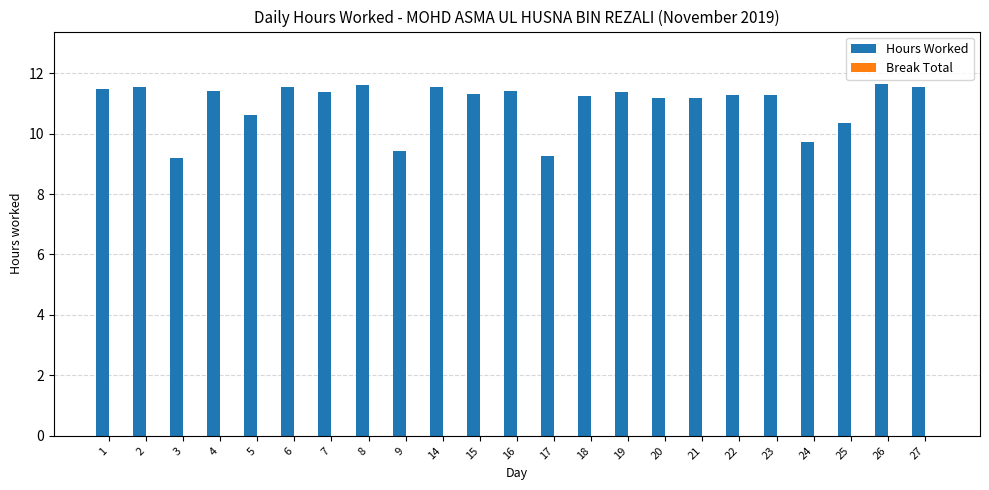

What is the change in value from 22 to 27?

+0.3